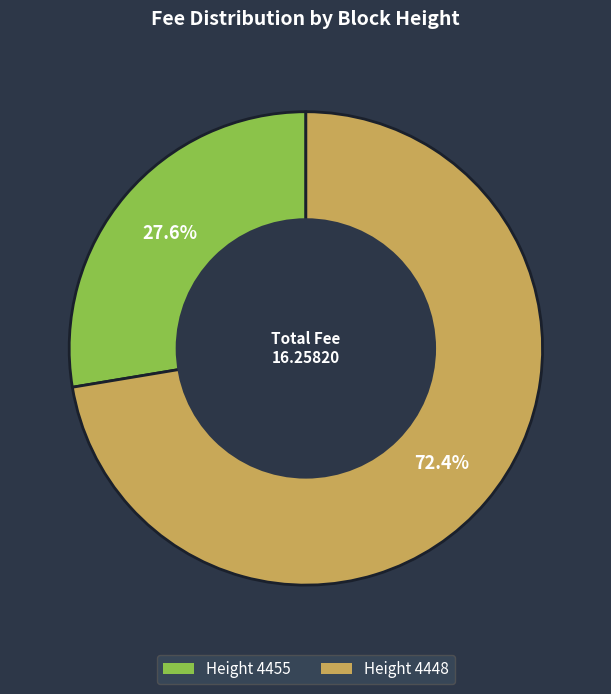

Is there any slice that represents more than half of the pie?

Yes